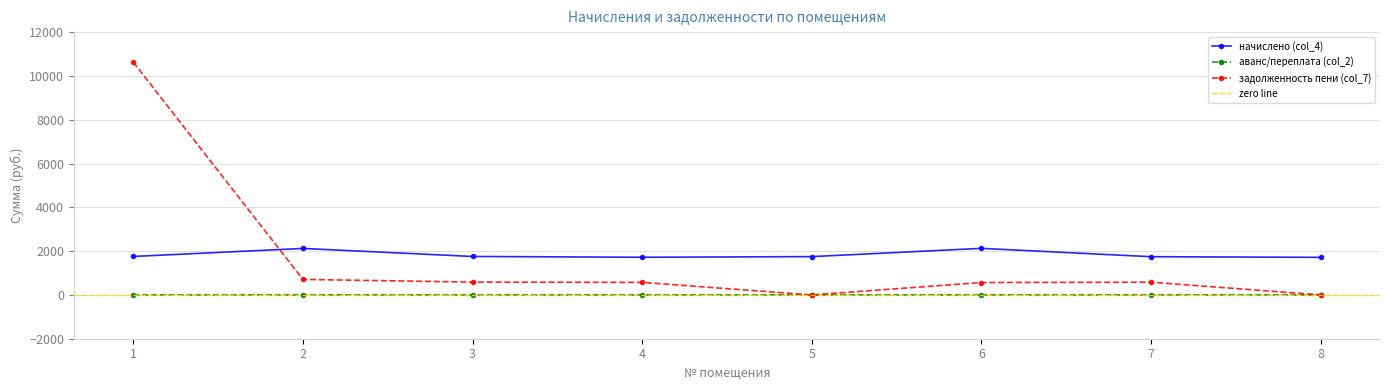

What are all the series names shown in the legend?

начислено (col_4), аванс/переплата (col_2), задолженность пени (col_7)